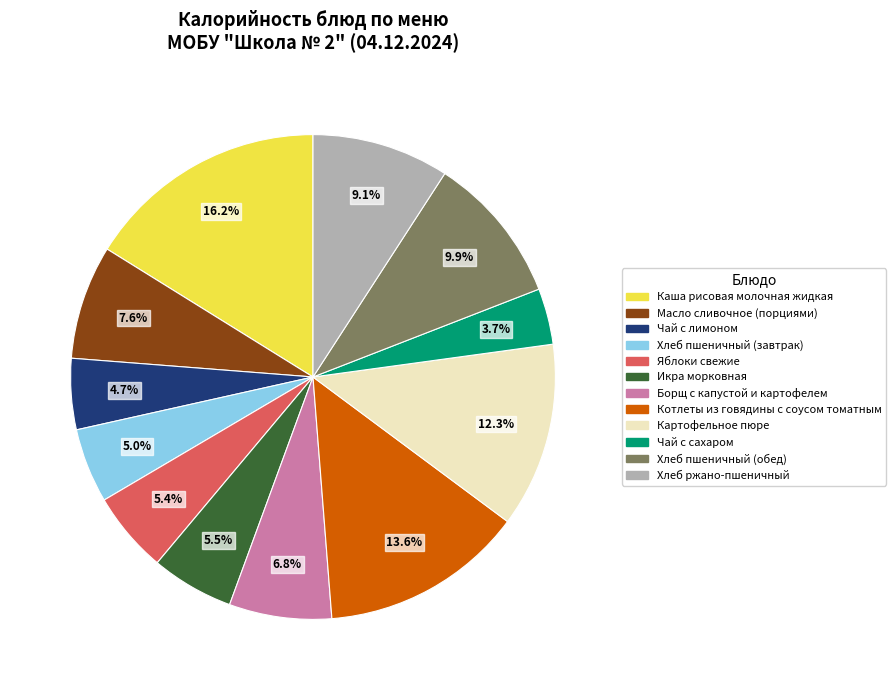

Is it true that Масло сливочное (порциями) is 21% of the pie?

False